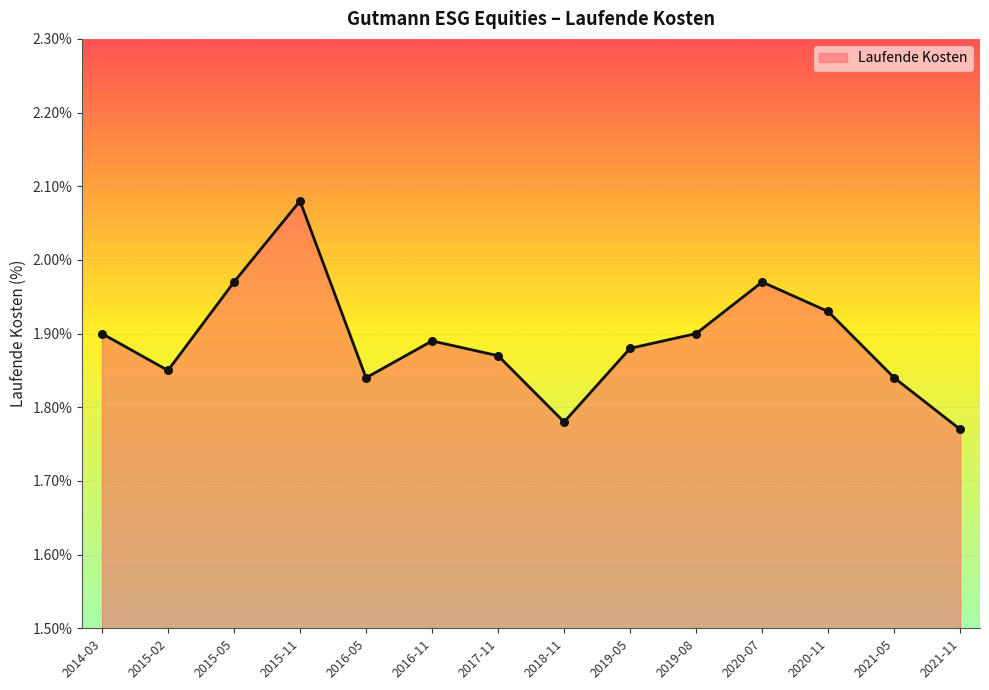

What is the change in value from 2016-05 to 2020-11?

+0.1